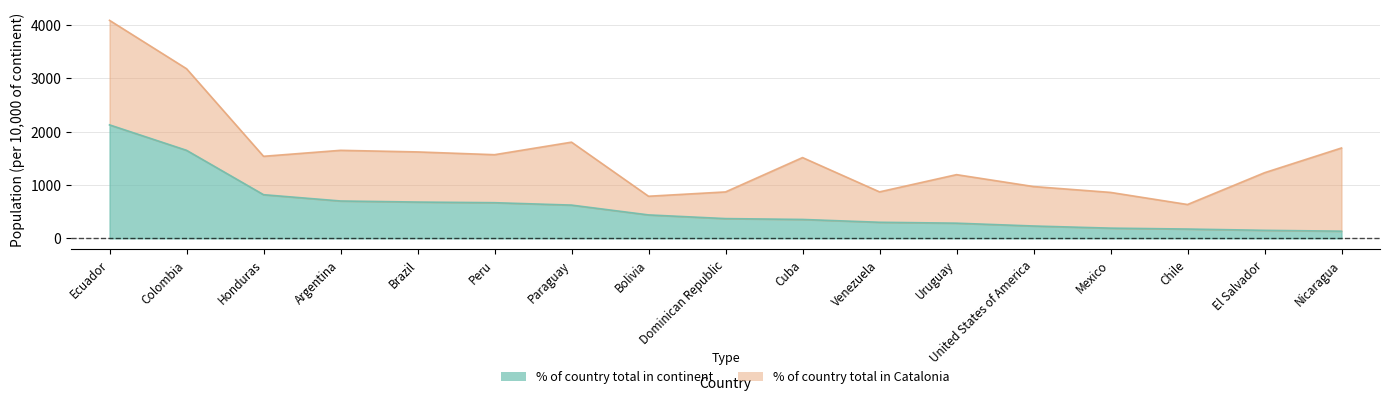

Where does the data first go above 371?

Ecuador